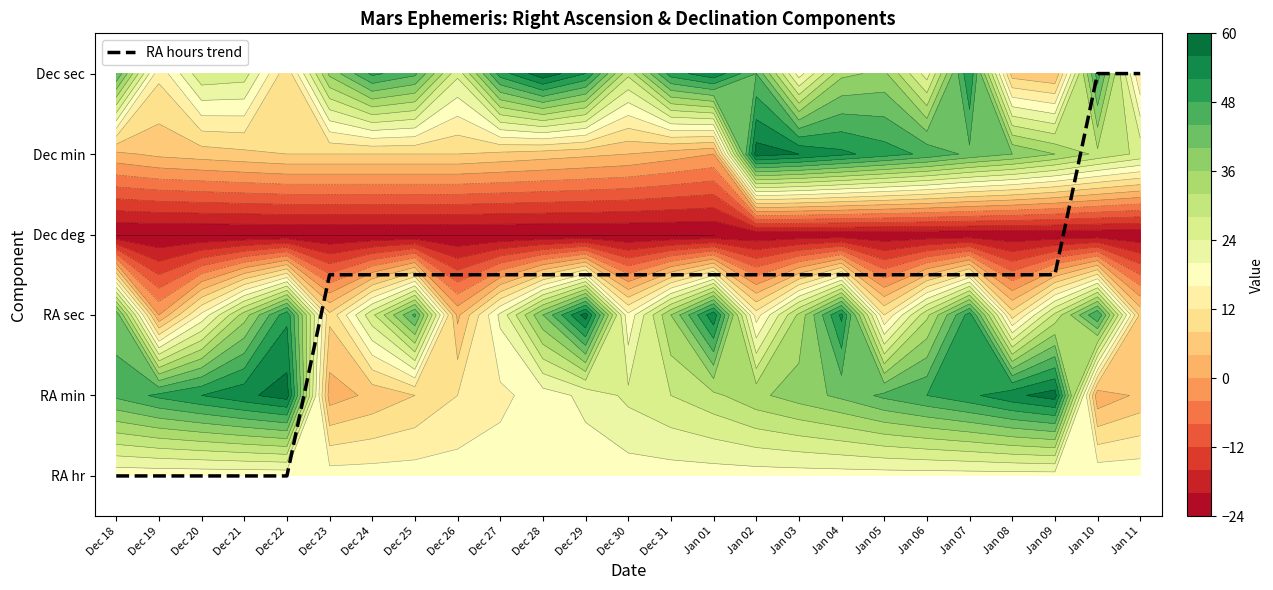

List the labels in order of value, largest first.

Jan 10, Jan 11, Dec 23, Dec 24, Dec 25, Dec 26, Dec 27, Dec 28, Dec 29, Dec 30, Dec 31, Jan 01, Jan 02, Jan 03, Jan 04, Jan 05, Jan 06, Jan 07, Jan 08, Jan 09, Dec 18, Dec 19, Dec 20, Dec 21, Dec 22